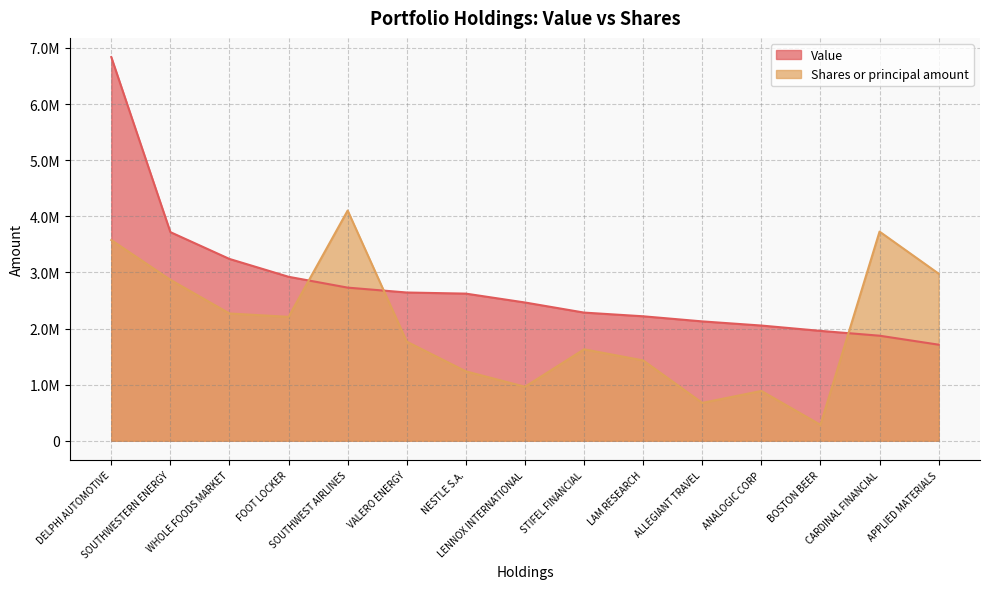

What is the spread (max minus min) of values at ANALOGIC CORP?

1165555.0